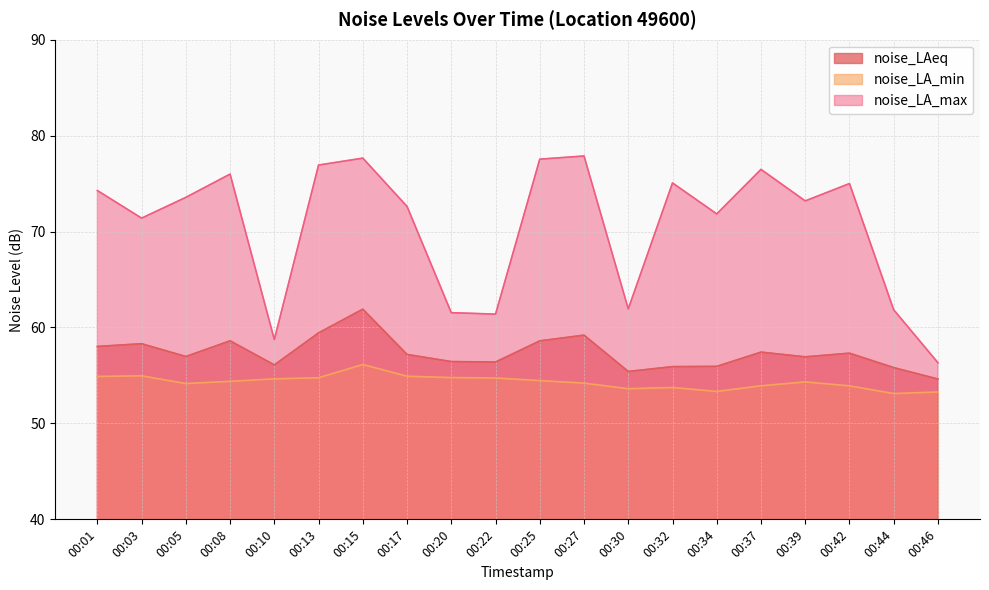

What is the lowest value of the noise_LA_max series?

56.3